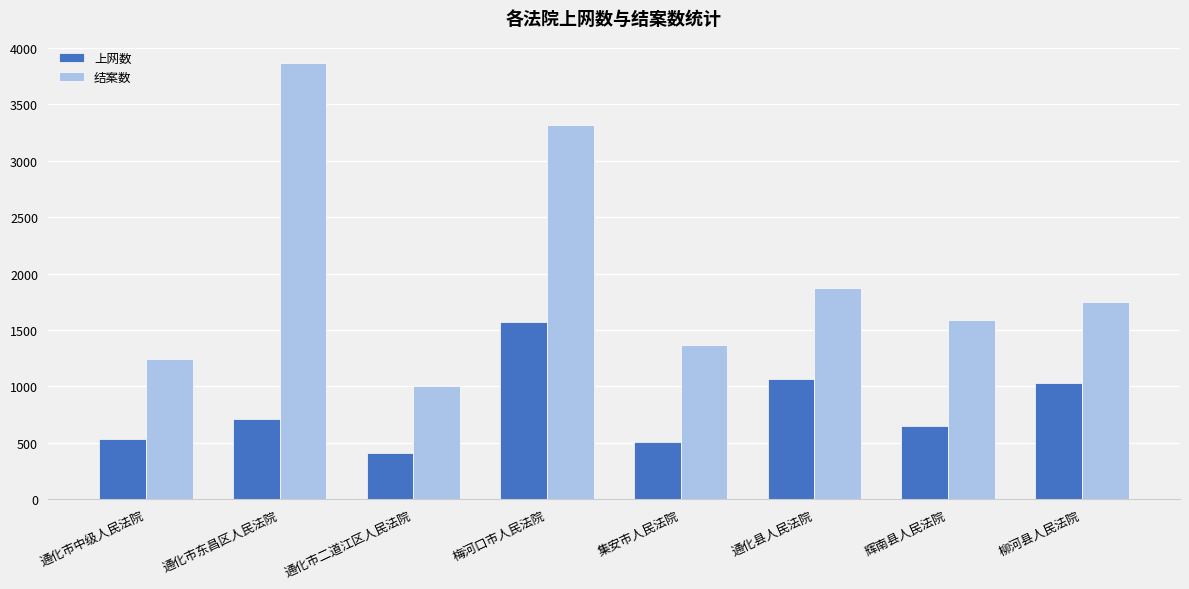

What are all the series names shown in the legend?

上网数, 结案数